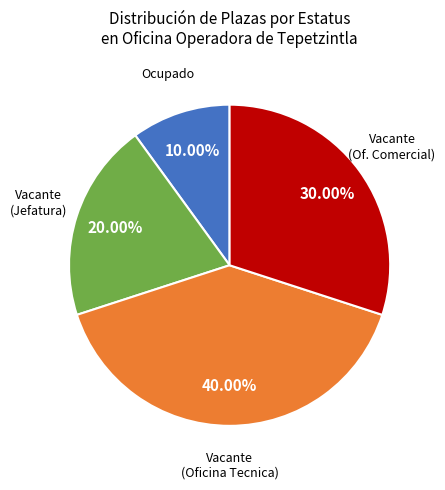

Is there a majority slice in this chart?

No